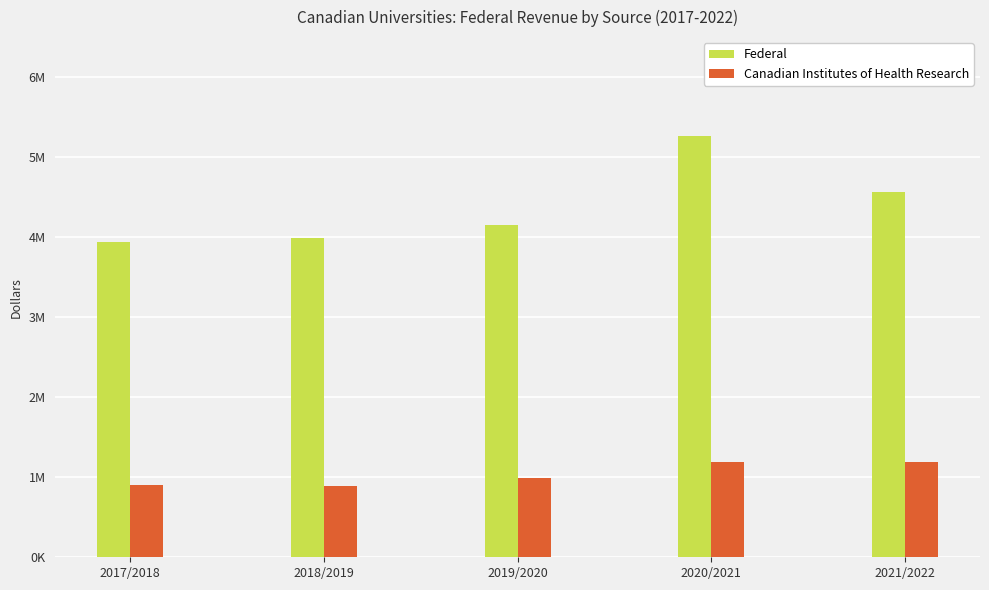

List the labels in order of Canadian Institutes of Health Research value, smallest first.

2018/2019, 2017/2018, 2019/2020, 2021/2022, 2020/2021